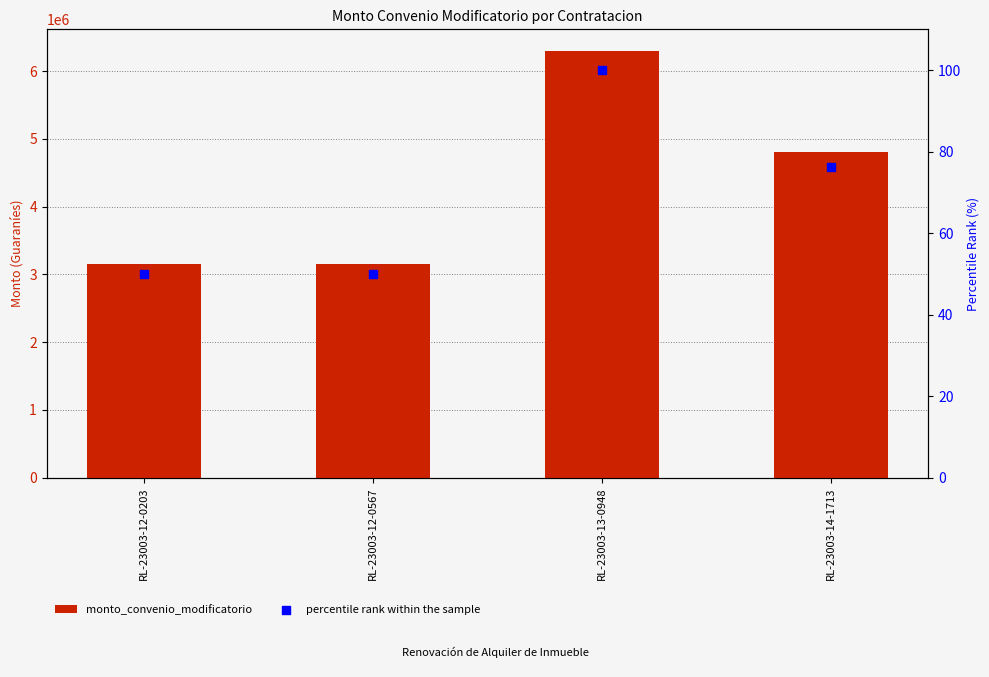

Which series has the largest total across all categories?

monto_convenio_modificatorio